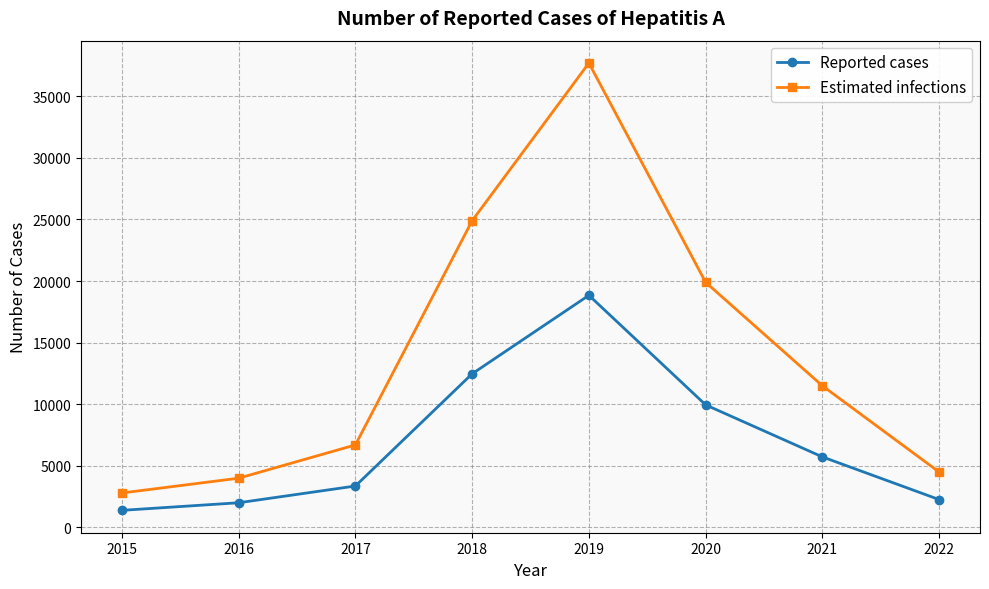

How many interior local peaks does the Estimated infections series have?

1